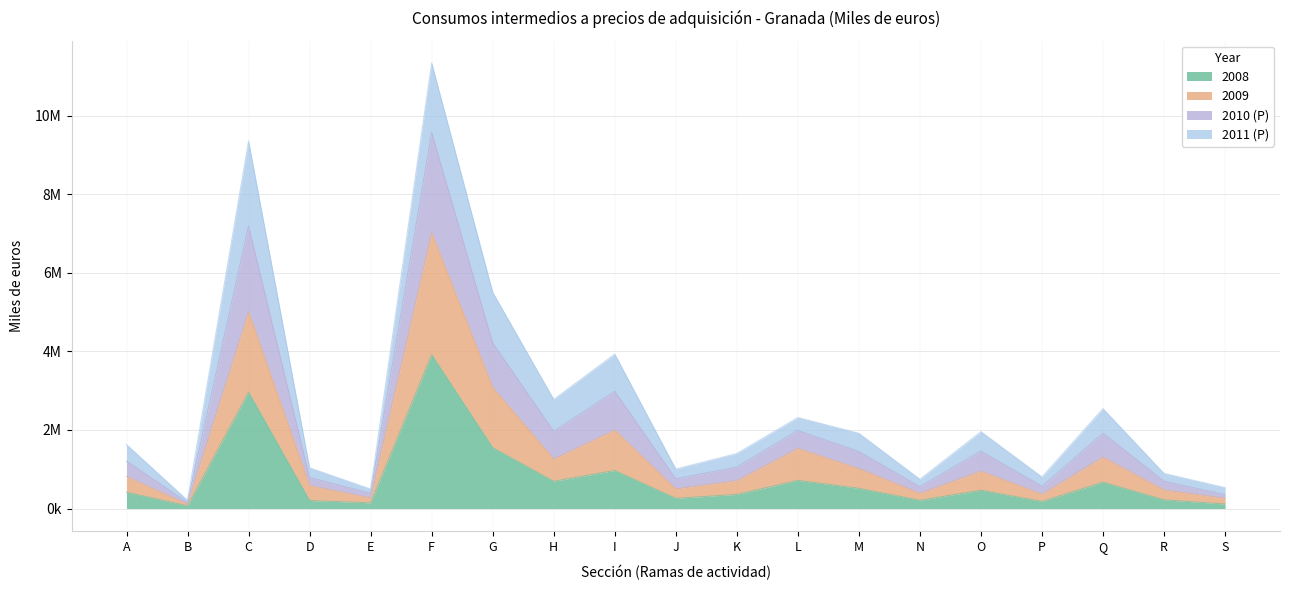

Which label corresponds to the smallest value in the chart?

B